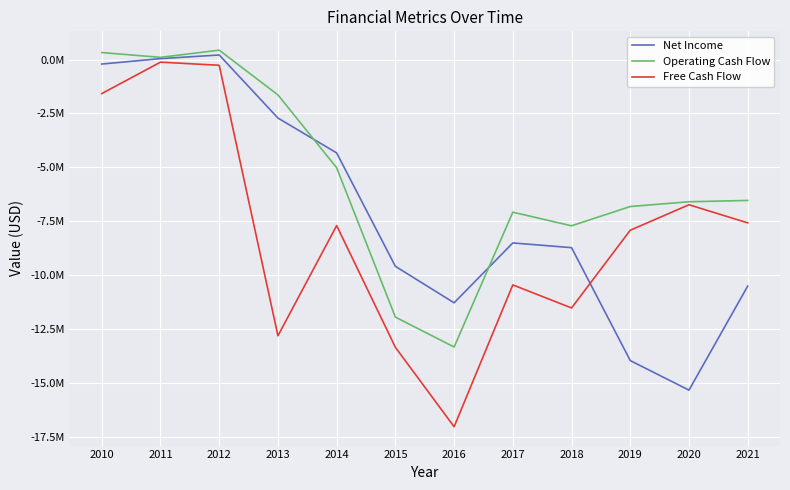

List the series in order of their overall mean, lowest first.

Free Cash Flow, Net Income, Operating Cash Flow